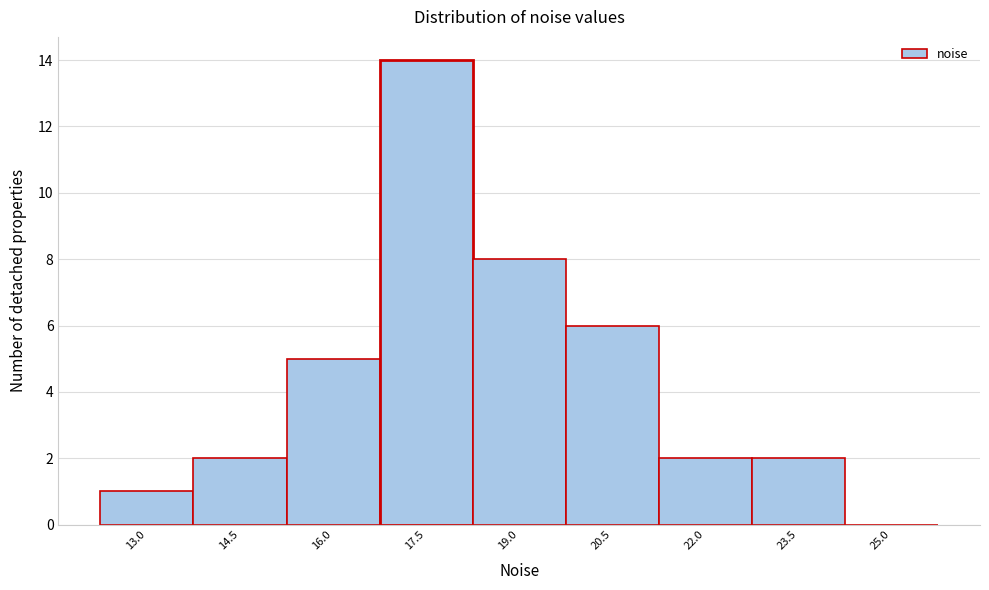

Reading right to left, transcribe all the data shown in this chart.

25.0=0	23.5=2	22.0=2	20.5=6	19.0=8	17.5=14	16.0=5	14.5=2	13.0=1